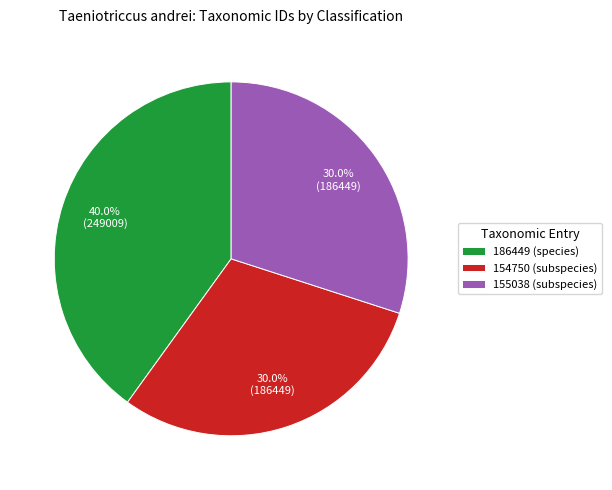

What is the ratio of the value at 186449 (species) to the value at 155038 (subspecies)?

1.3